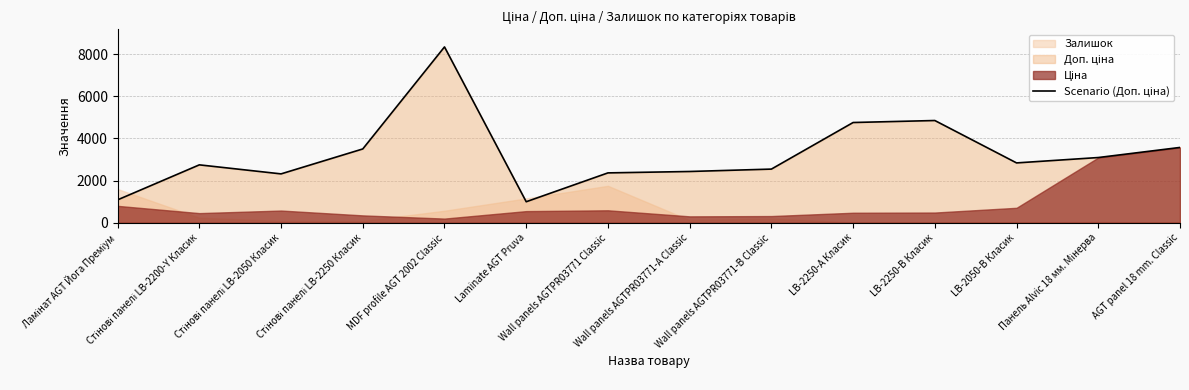

List the labels in order of value, largest first.

MDF profile AGT 2002 Classic, LB-2250-В Класик, LB-2250-А Класик, AGT panel 18 mm. Classic, Стінові панелі LB-2250 Класик, Панель Alvic 18 мм. Мінерва, LB-2050-В Класик, Стінові панелі LB-2200-Y Класик, Wall panels AGTPR03771-B Classic, Wall panels AGTPR03771-А Classic, Wall panels AGTPR03771 Classic, Стінові панелі LB-2050 Класик, Ламінат AGT Йога Преміум, Laminate AGT Pruva